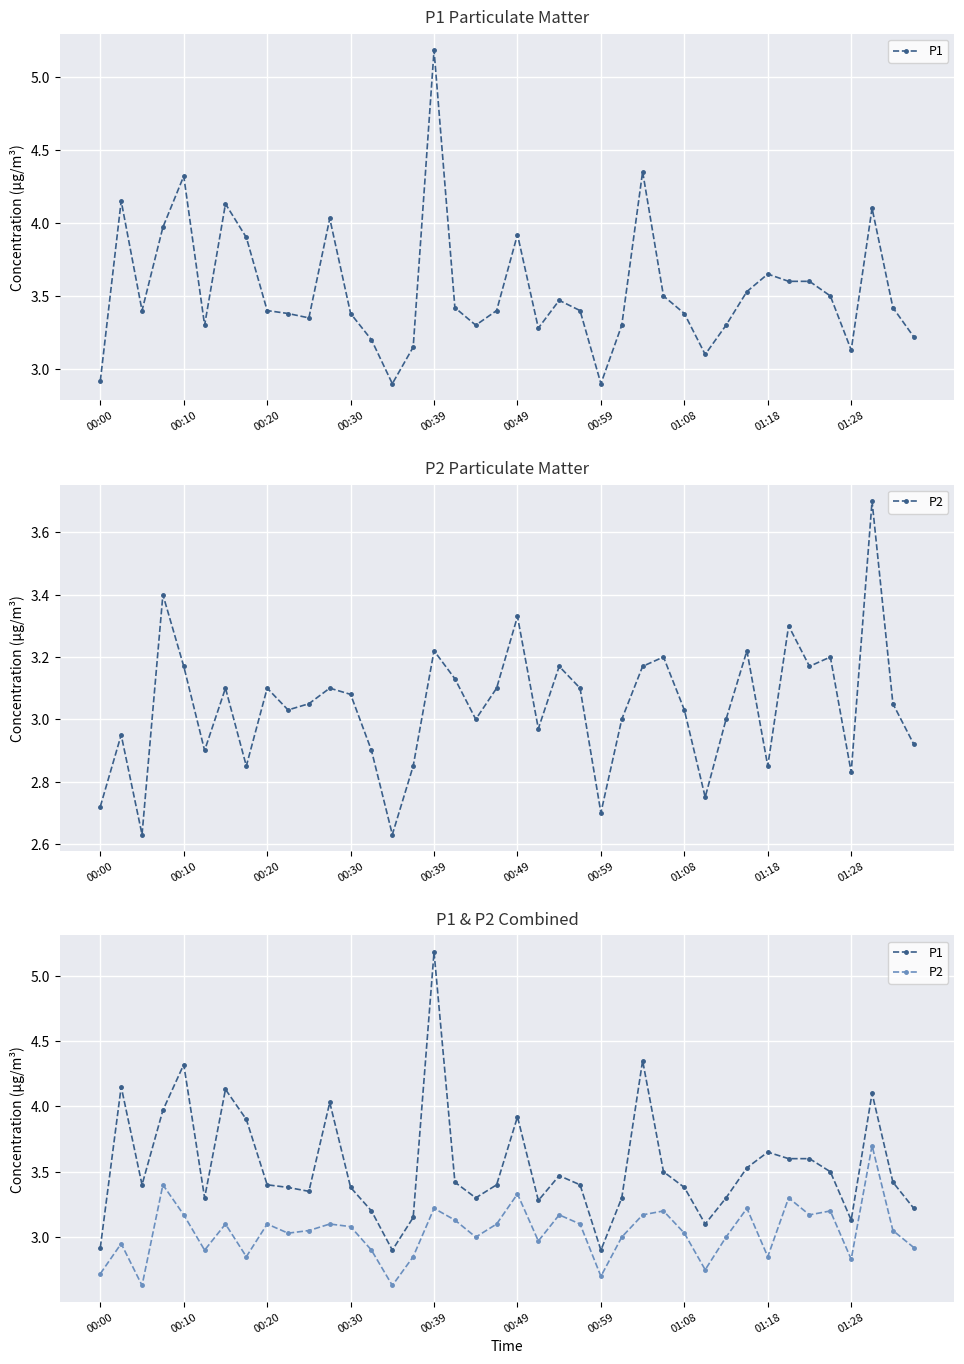

What is the lowest value of the P2 series?

2.6